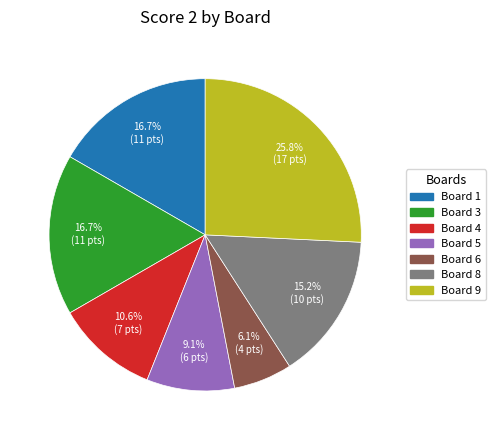

How many segments does this pie chart have?

7